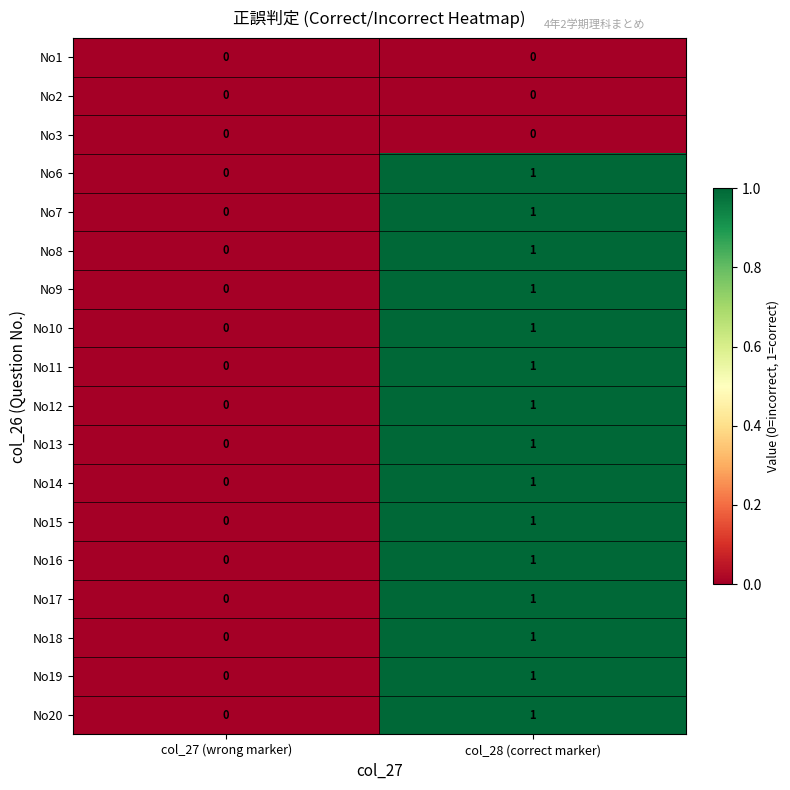

At which category is the sum across all series the highest?

col_28 (correct marker)